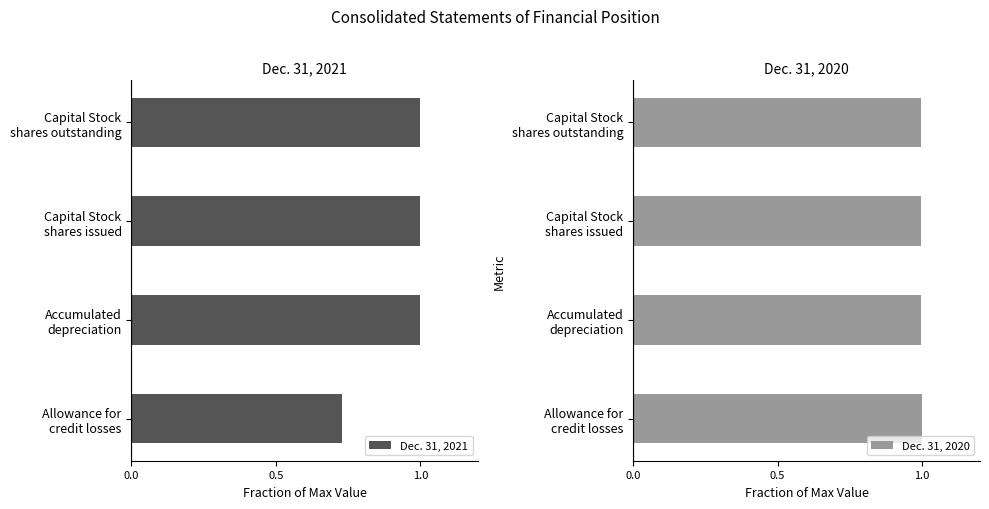

What is the highest value of the Dec. 31, 2021 series?

1.0